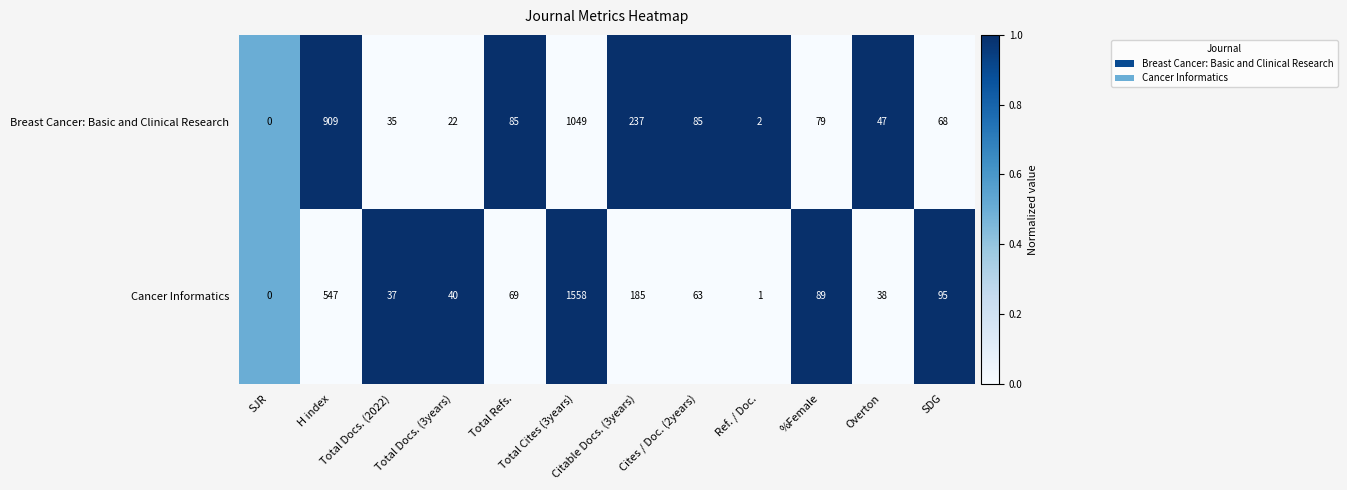

Which series has the widest spread of values?

Cancer Informatics